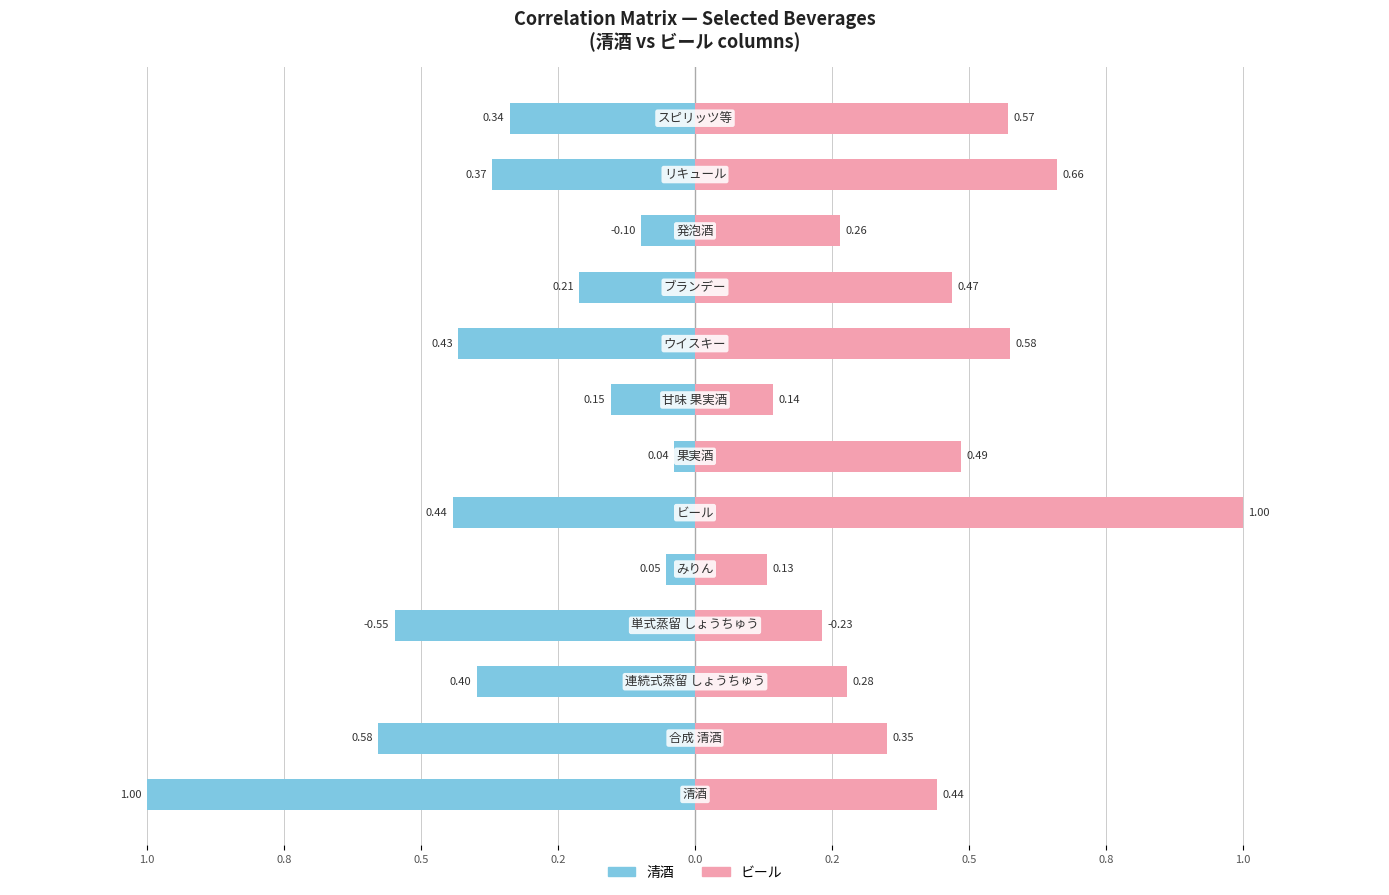

Which series has the widest spread of values?

清酒